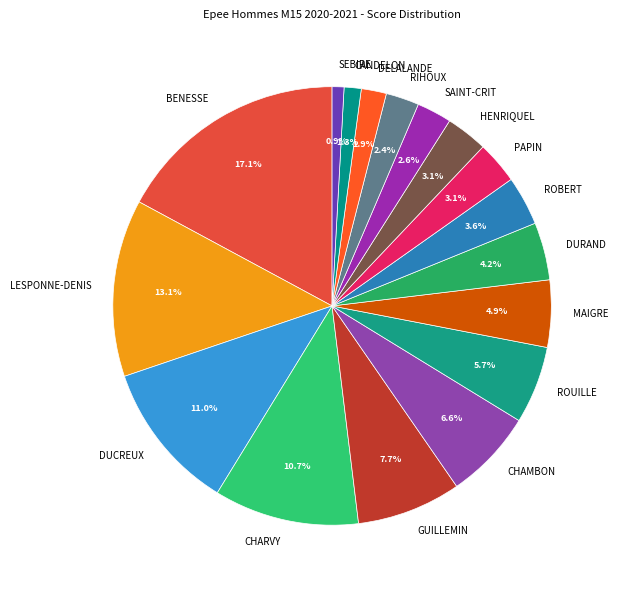

Between DELALANDE and SEBIRE, which is larger?

DELALANDE